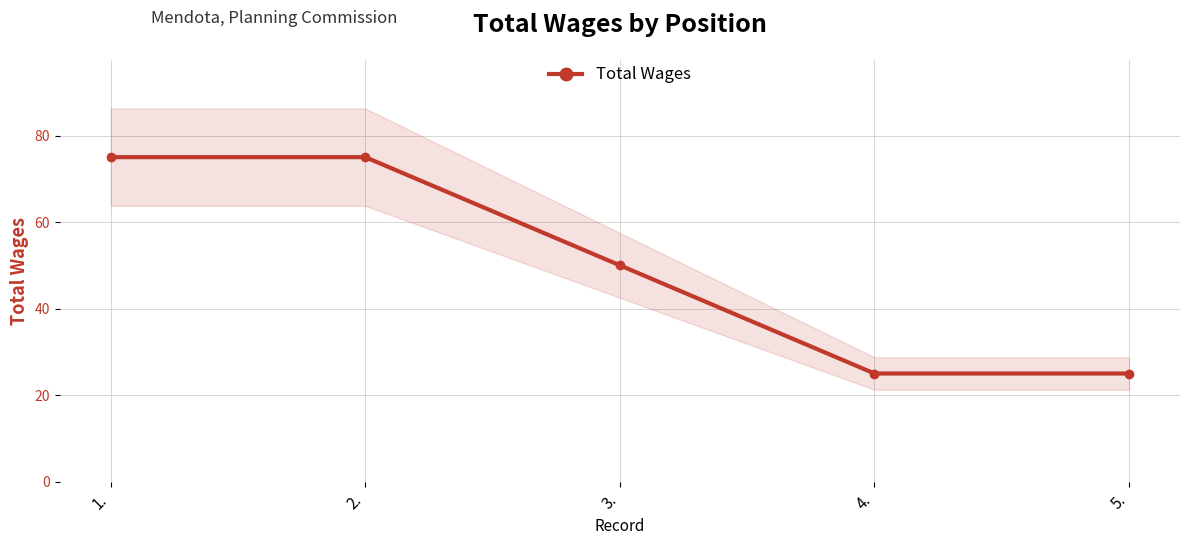

What is the ratio of the value at 2. to the value at 5.?

3.0